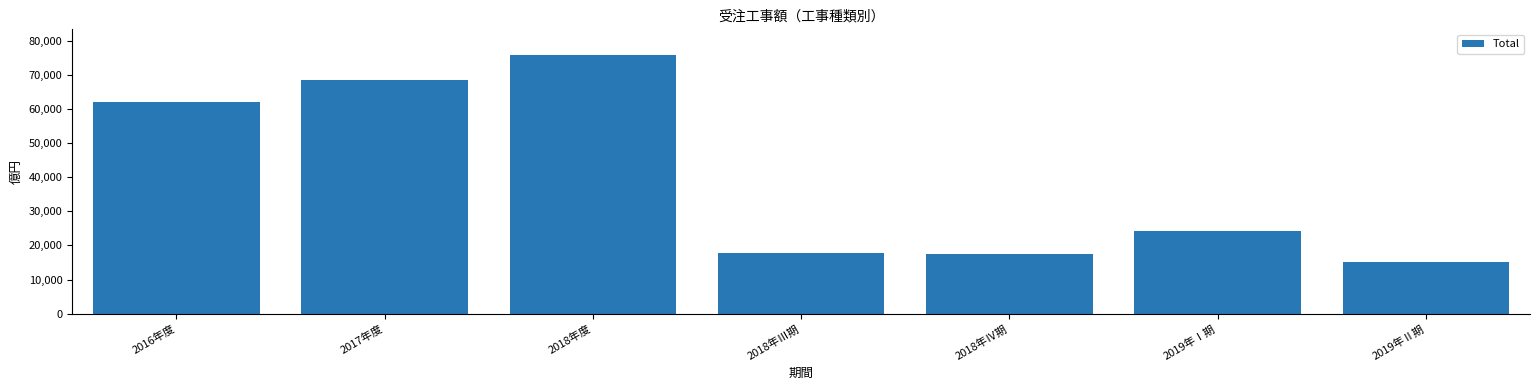

Between 2019年Ⅱ期 and 2016年度, which is larger?

2016年度